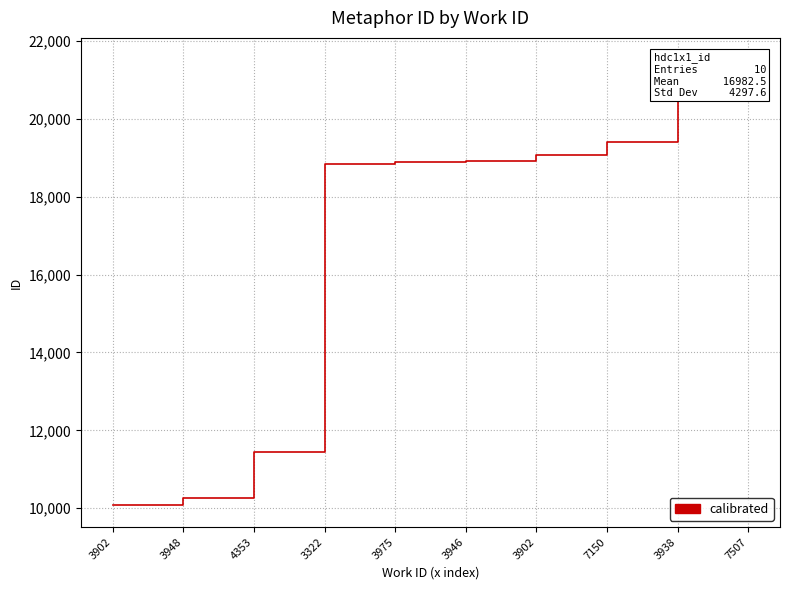

List the labels in order of value, largest first.

7507, 3938, 7150, 3902, 3946, 3975, 3322, 4353, 3948, 3902